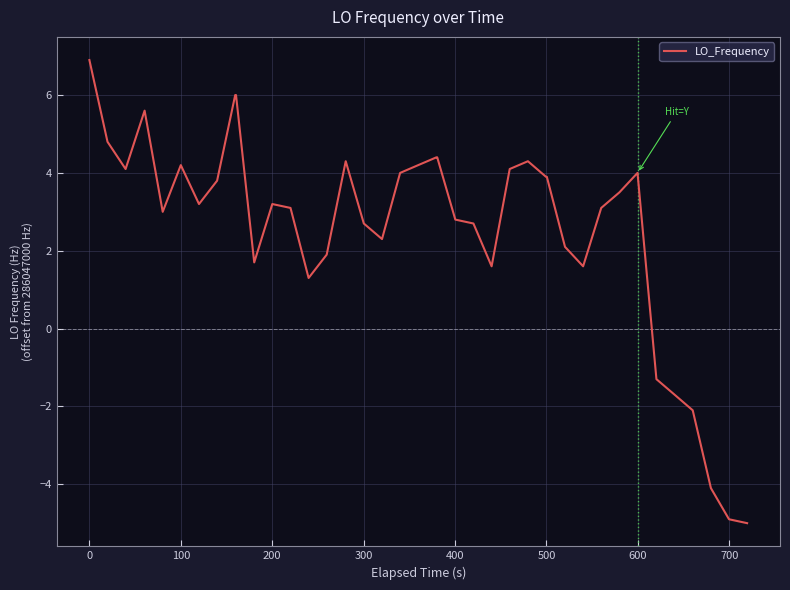

What is the smallest value displayed?

-5.0